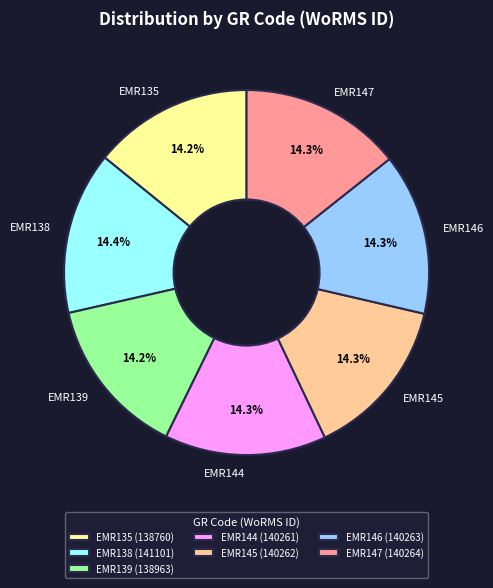

Is it true that EMR144 is 28% of the pie?

False